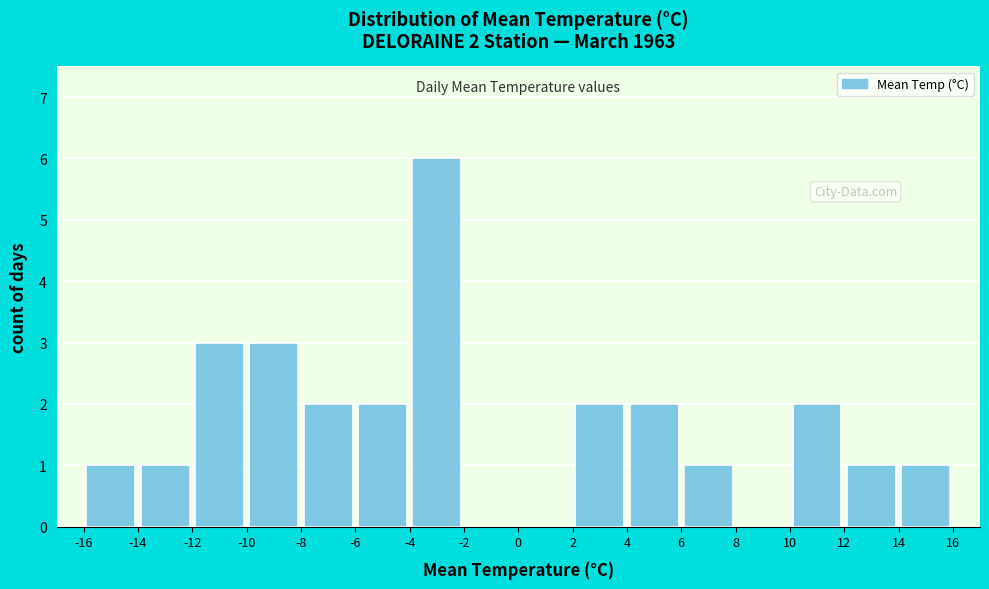

Over which range of the x-axis is the bar tallest?

-4 to -2